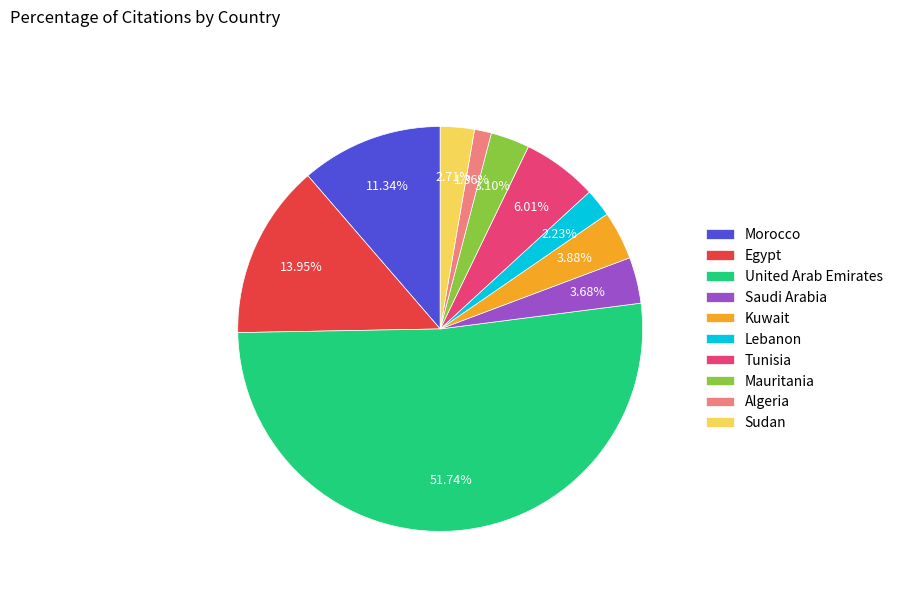

What is the smallest slice in the pie chart?

Algeria